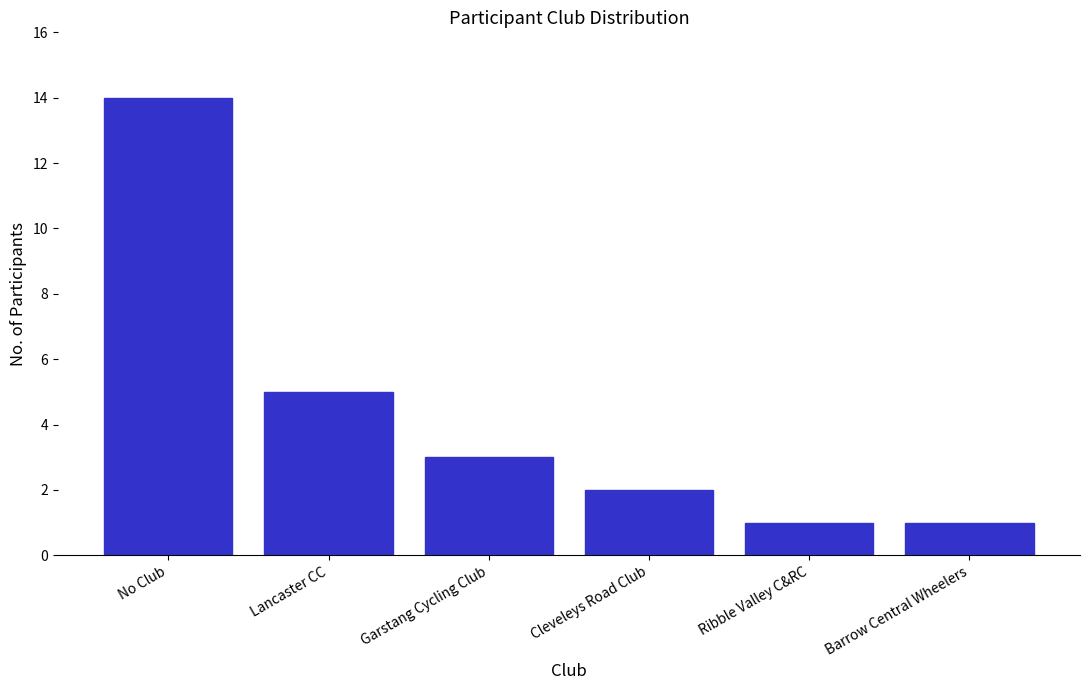

Reading right to left, extract all data points from this chart.

Barrow Central Wheelers=1	Ribble Valley C&RC=1	Cleveleys Road Club=2	Garstang Cycling Club=3	Lancaster CC=5	No Club=14